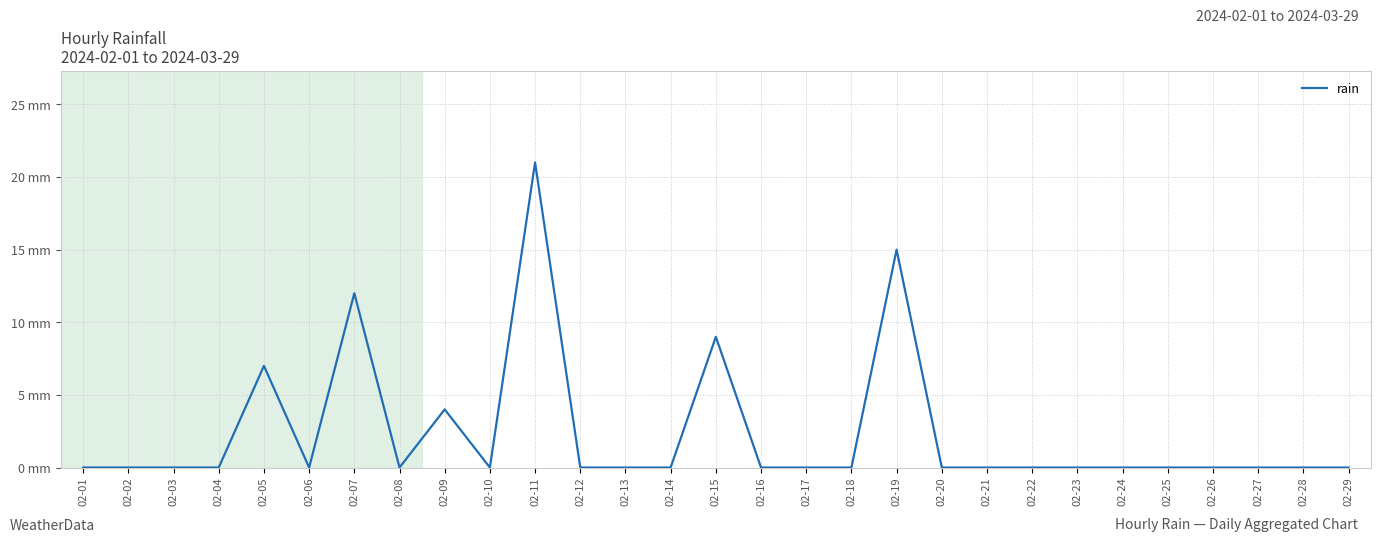

Which has a higher value, 02-24 or 02-03?

02-24